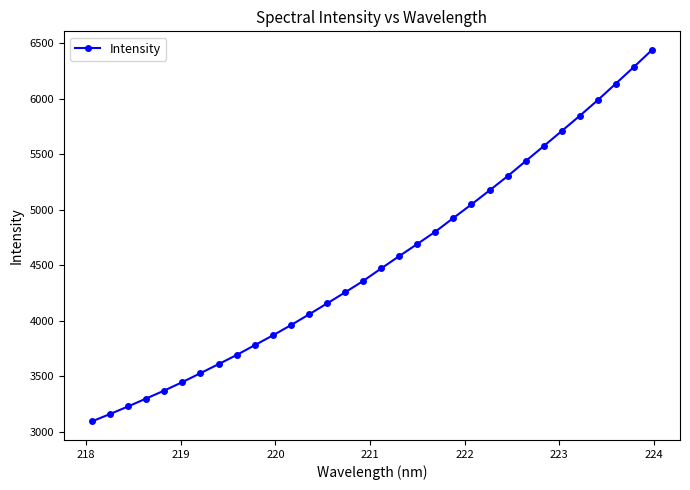

What is the value of the 1st point from the left?

3093.9